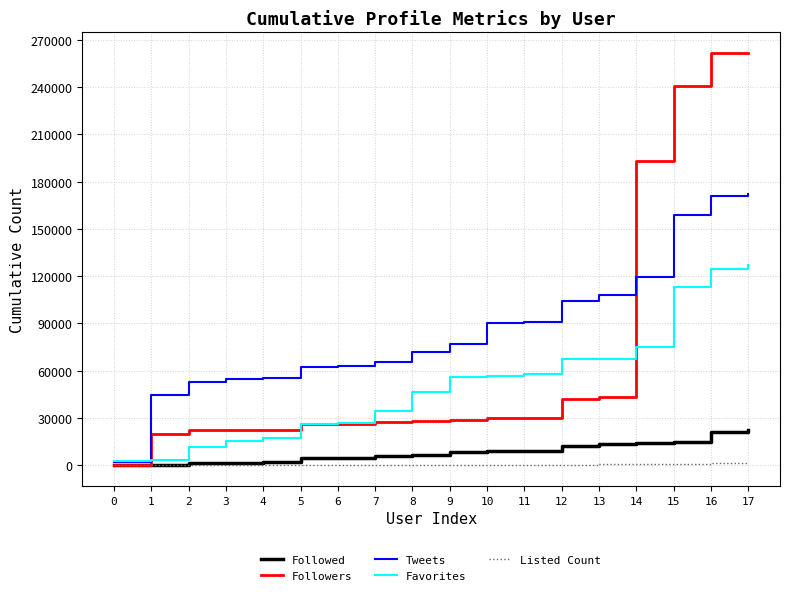

Which series changed the most between 0 and 1?

Tweets